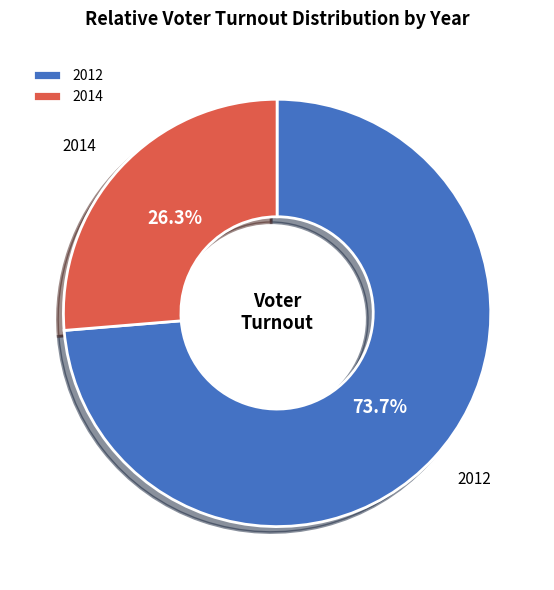

Is 2014 the majority of the pie?

No